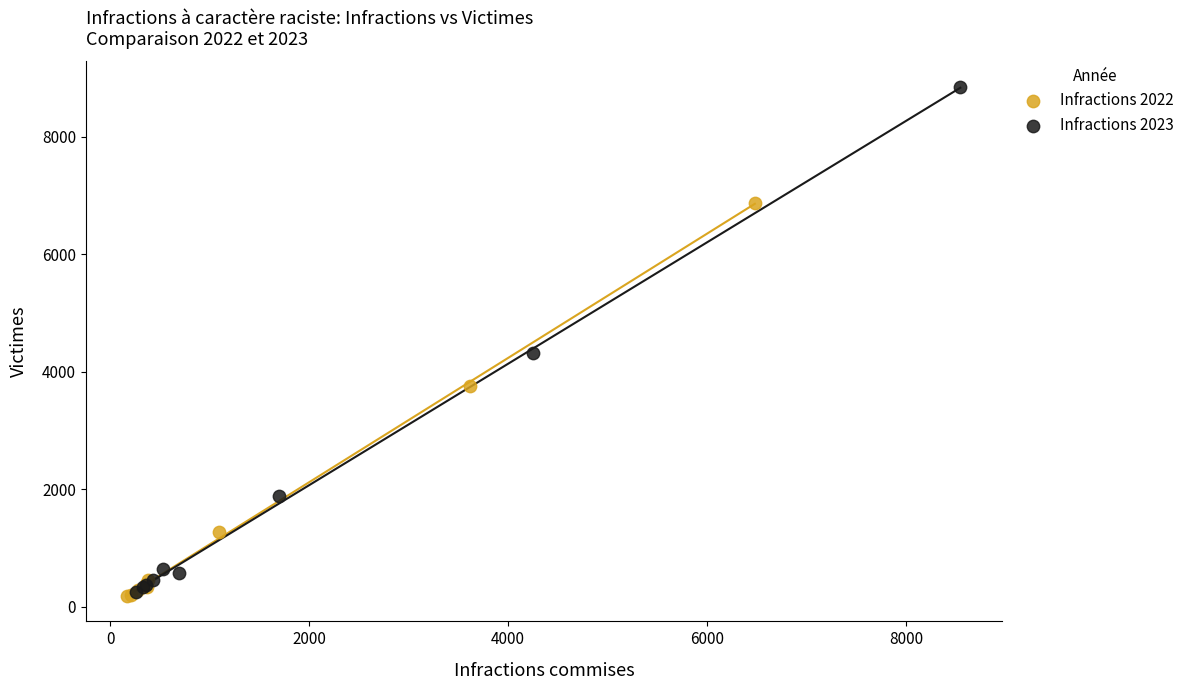

Which series reaches the maximum Y coordinate?

Infractions 2023